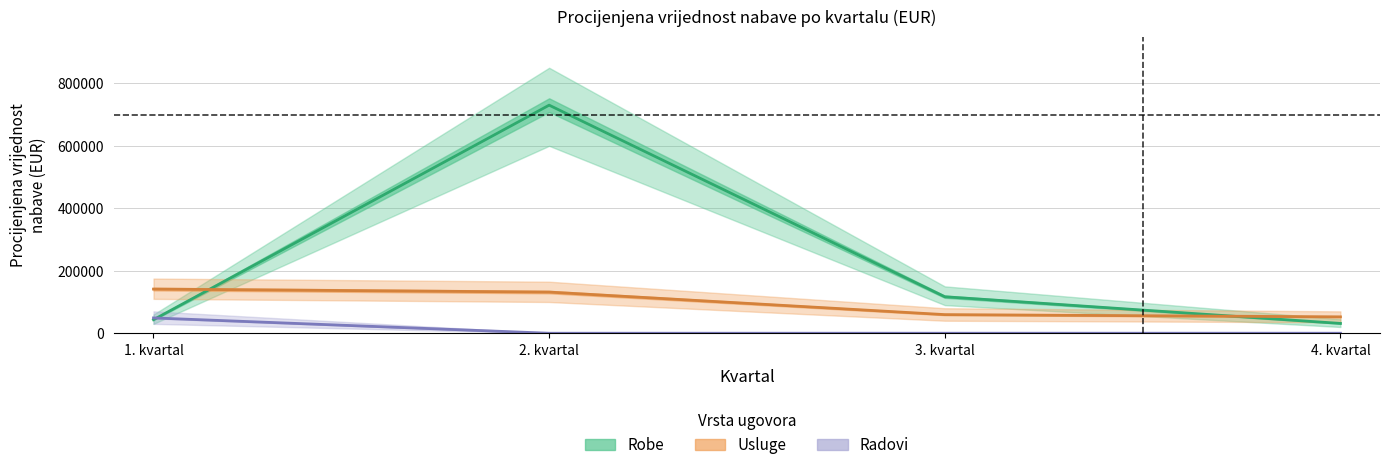

Where does the Robe series first go above 116800?

2. kvartal